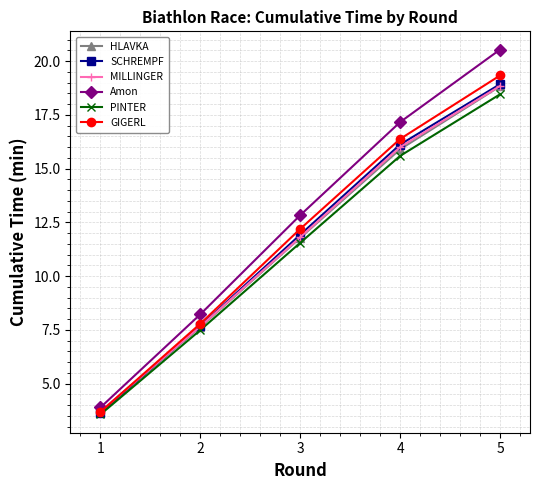

Reading right to left, list all the values displayed in this chart.

HLAVKA: 5=18.8	4=15.9	3=11.8	2=7.6	1=3.7
SCHREMPF: 5=18.9	4=16.1	3=11.9	2=7.7	1=3.6
MILLINGER: 5=18.8	4=16.0	3=11.8	2=7.7	1=3.7
Amon: 5=20.5	4=17.2	3=12.8	2=8.2	1=3.9
PINTER: 5=18.5	4=15.6	3=11.5	2=7.5	1=3.6
GIGERL: 5=19.3	4=16.4	3=12.2	2=7.8	1=3.7